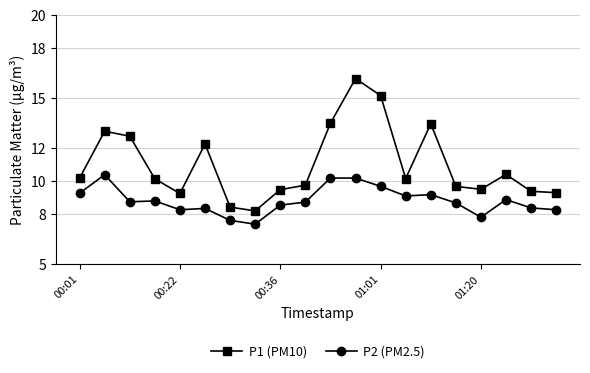

List the series in order of their overall mean, highest first.

P1 (PM10), P2 (PM2.5)